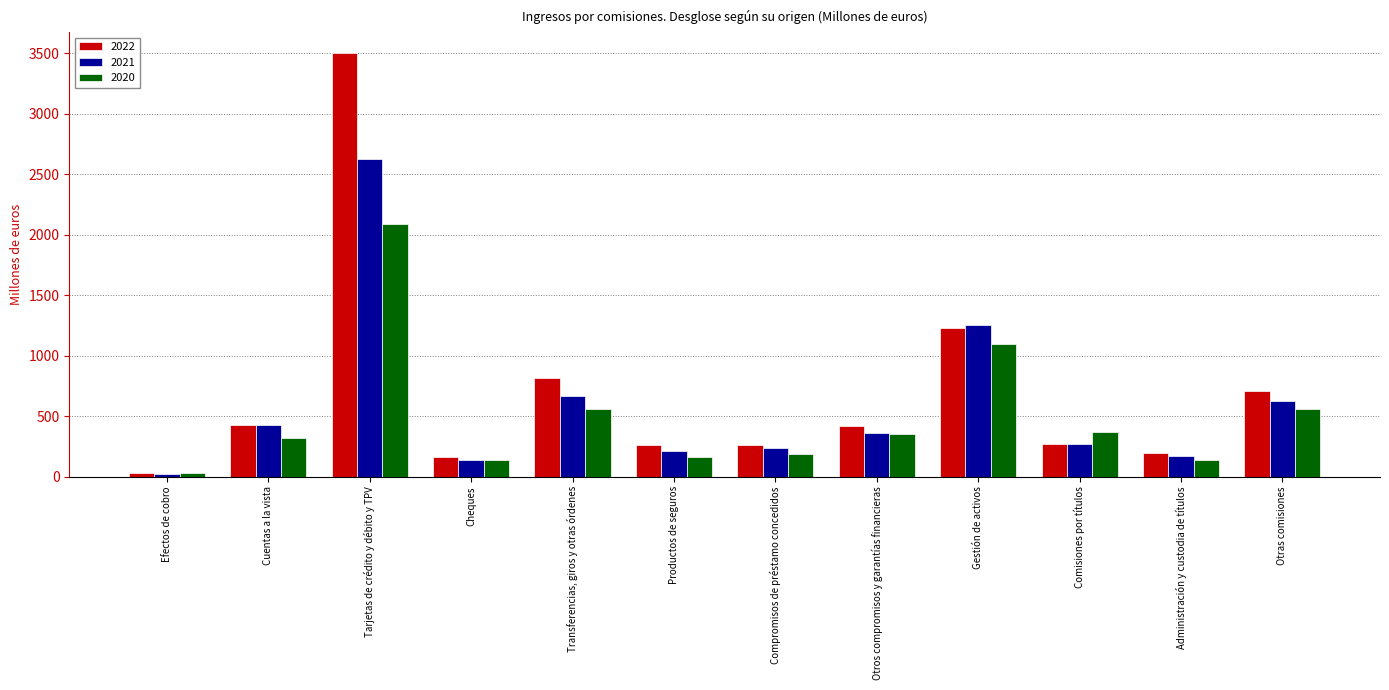

What is the greatest value displayed?

3499